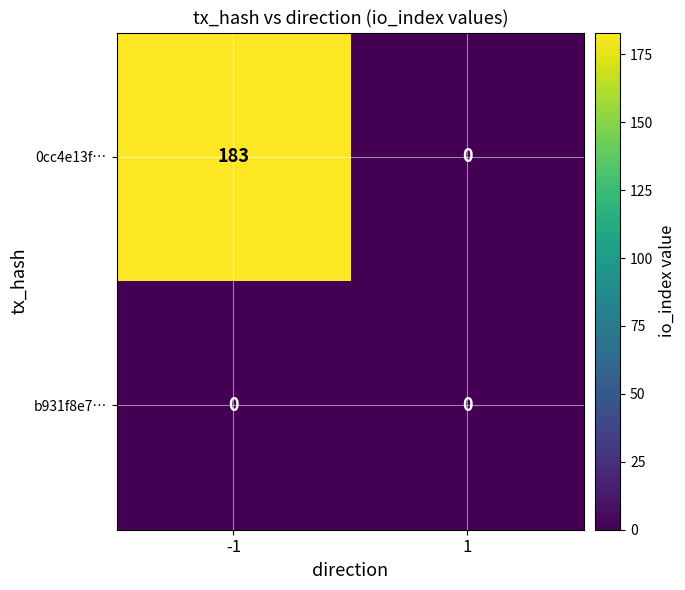

Which series has the largest total across all categories?

0cc4e13f…